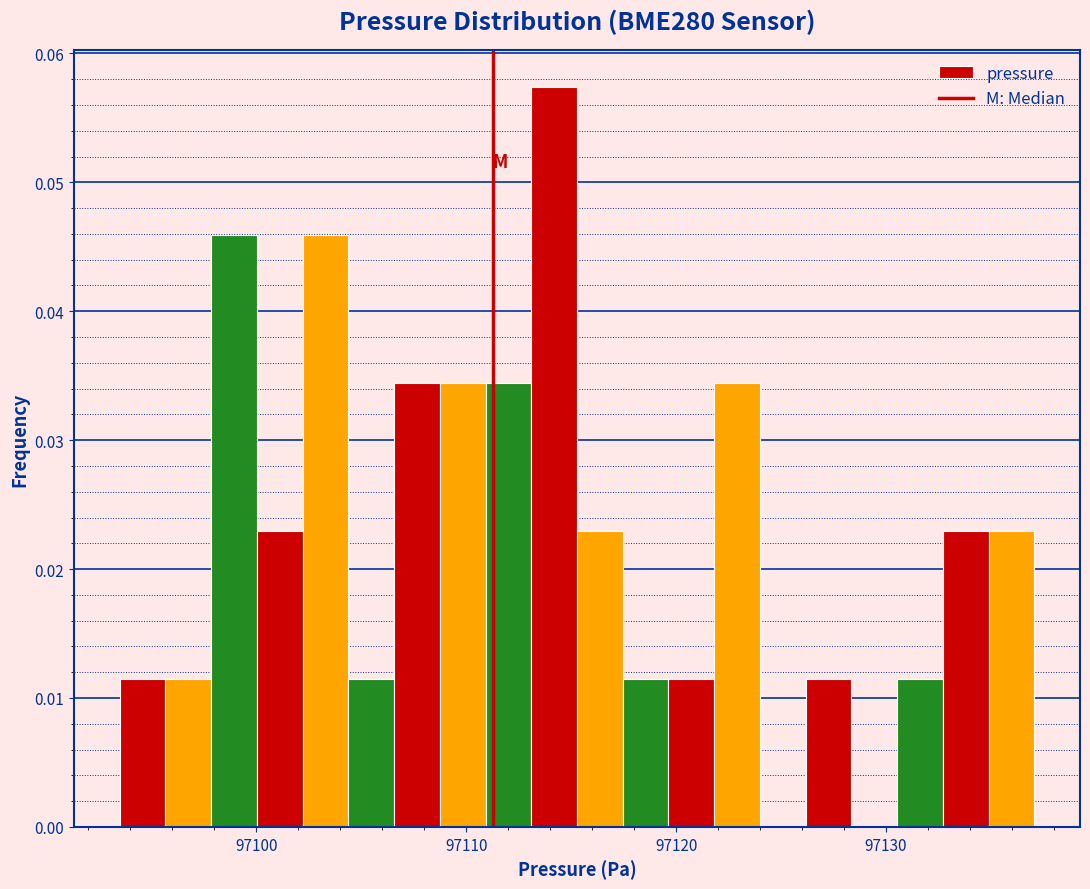

Around what value on the x-axis is the tallest bar? Give the approximate position of its centre, as read against the axis.

97114